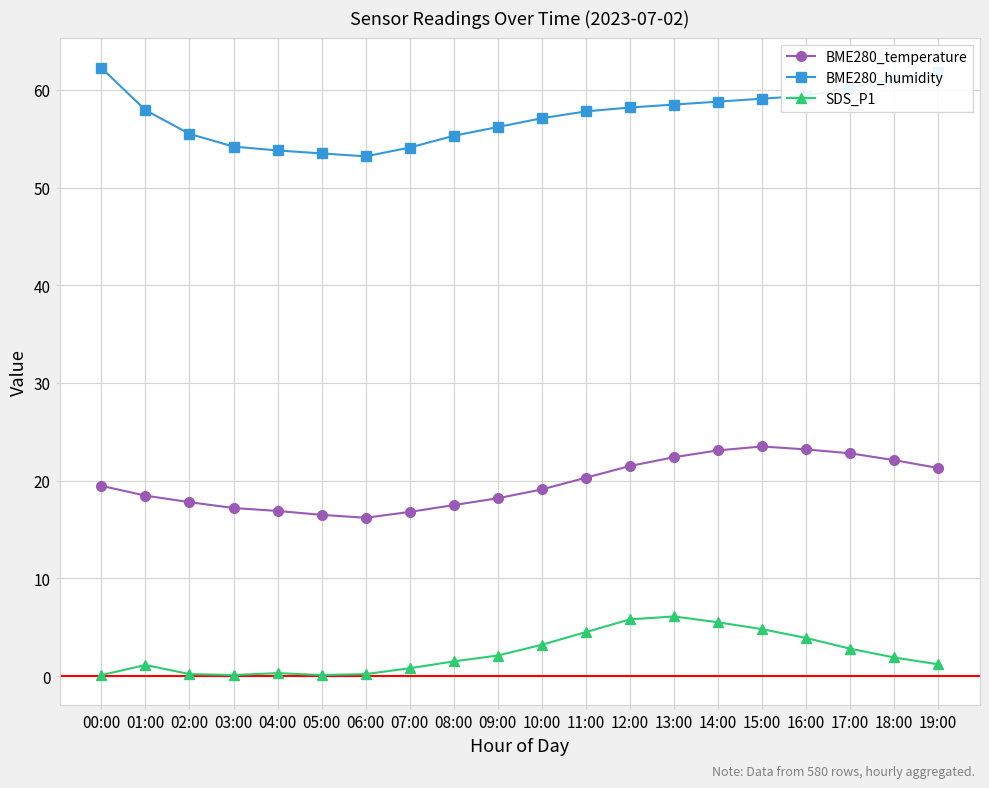

The BME280_temperature series shows 22.8 at 17:00. True or false?

True